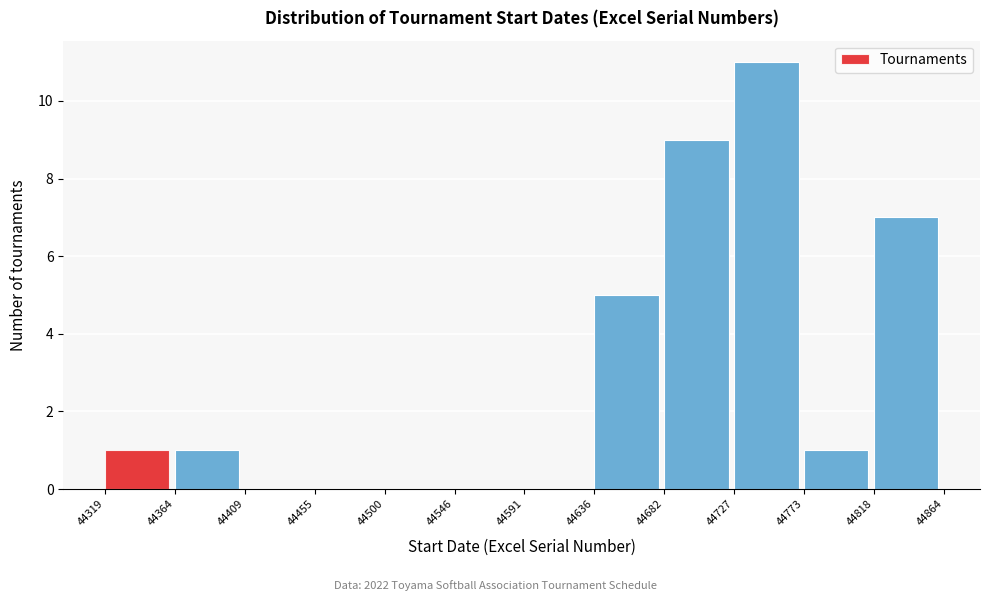

Reading left to right, list every bar in this chart as the range it spans on the x-axis followed by its height. The values are not printed on the chart, so give them approximately, as read against the axis.

44319 to 44364: 1
44364 to 44409: 1
44409 to 44455: 0
44455 to 44500: 0
44500 to 44546: 0
44546 to 44591: 0
44591 to 44636: 0
44636 to 44682: 5
44682 to 44727: 9
44727 to 44773: 11
44773 to 44818: 1
44818 to 44864: 7